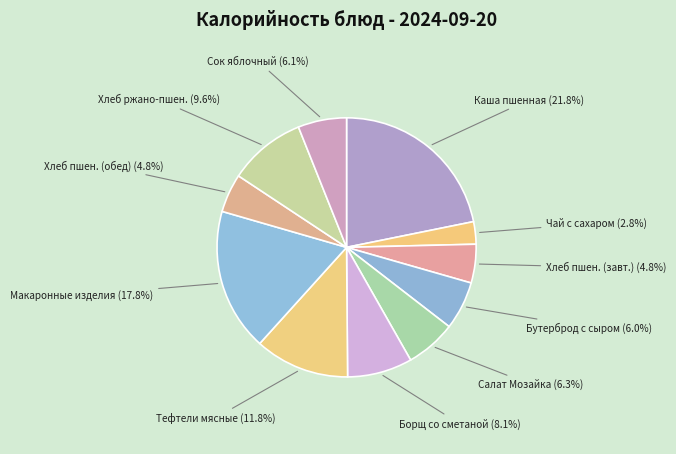

What is the ratio of the value at Сок яблочный to the value at Хлеб ржано-пшен.?

0.6